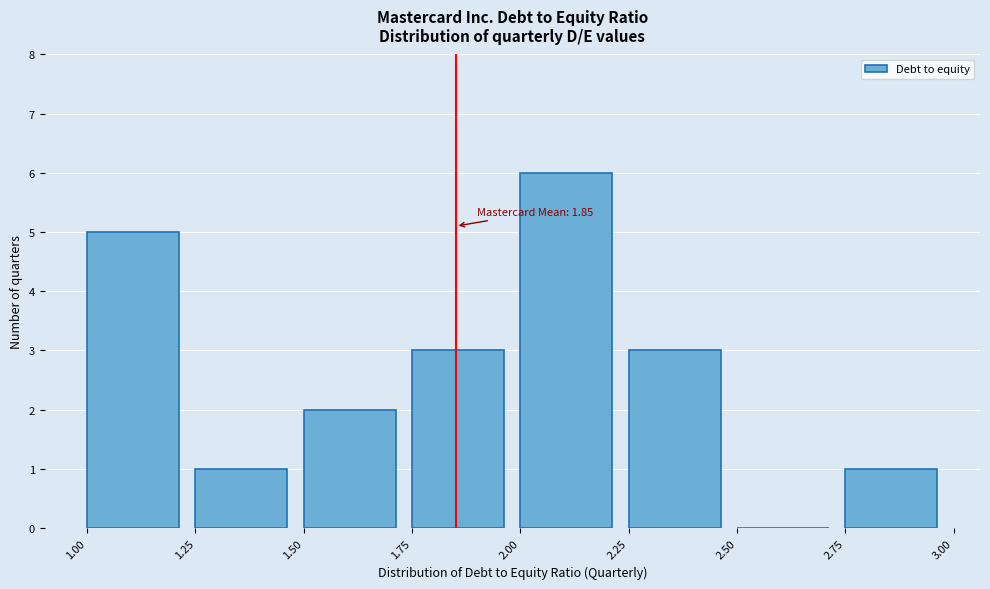

Over which range of the x-axis is the bar tallest?

2.00 to 2.25